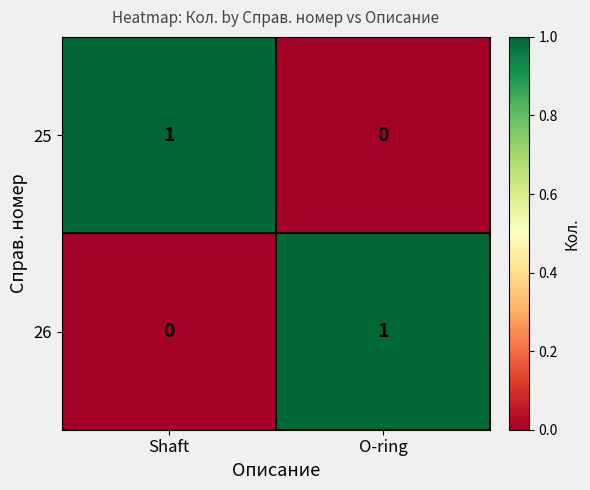

Which category has the lowest value in the 26 series?

Shaft